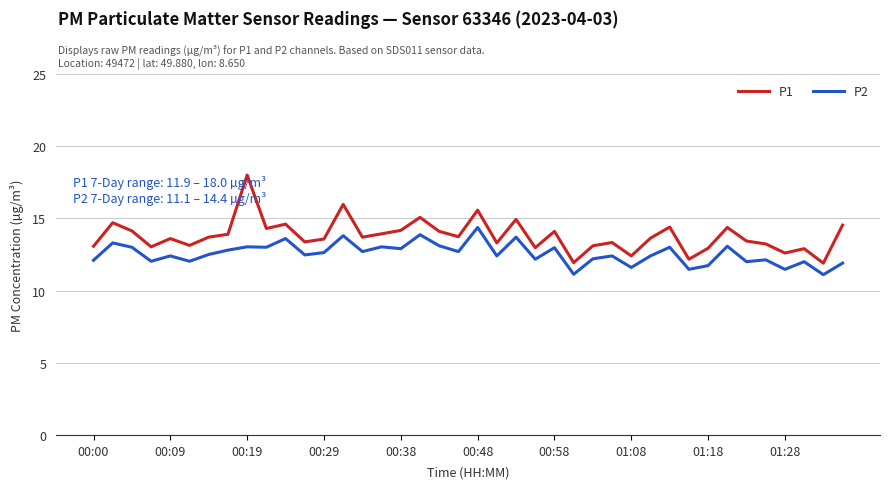

List the series in order of their peak value, lowest first.

P2, P1